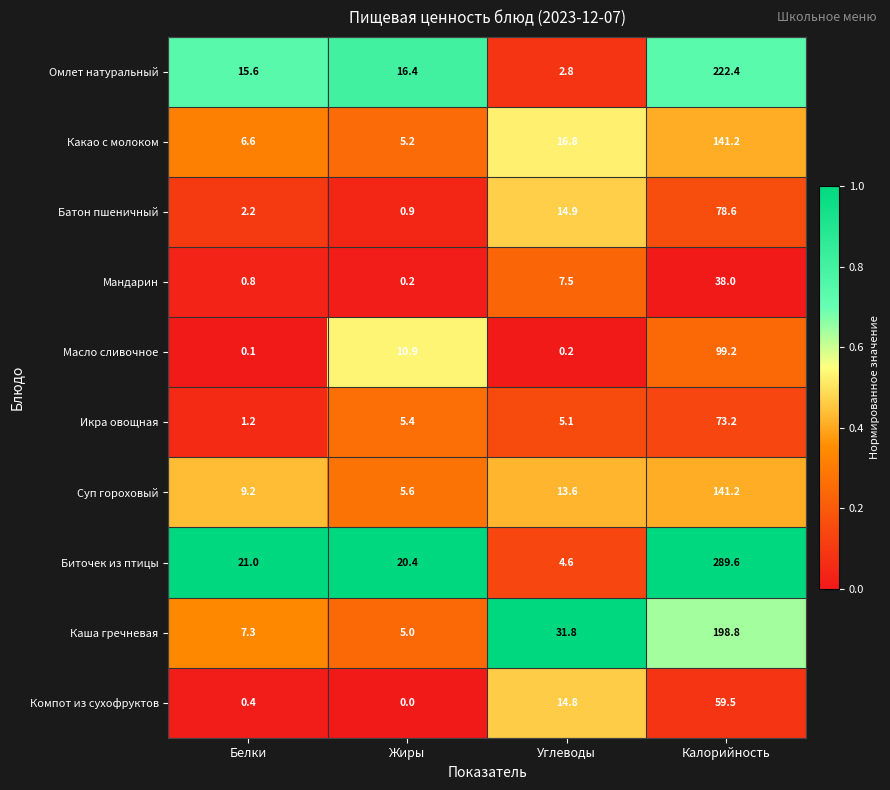

What is the sum of all Омлет натуральный values?

257.2